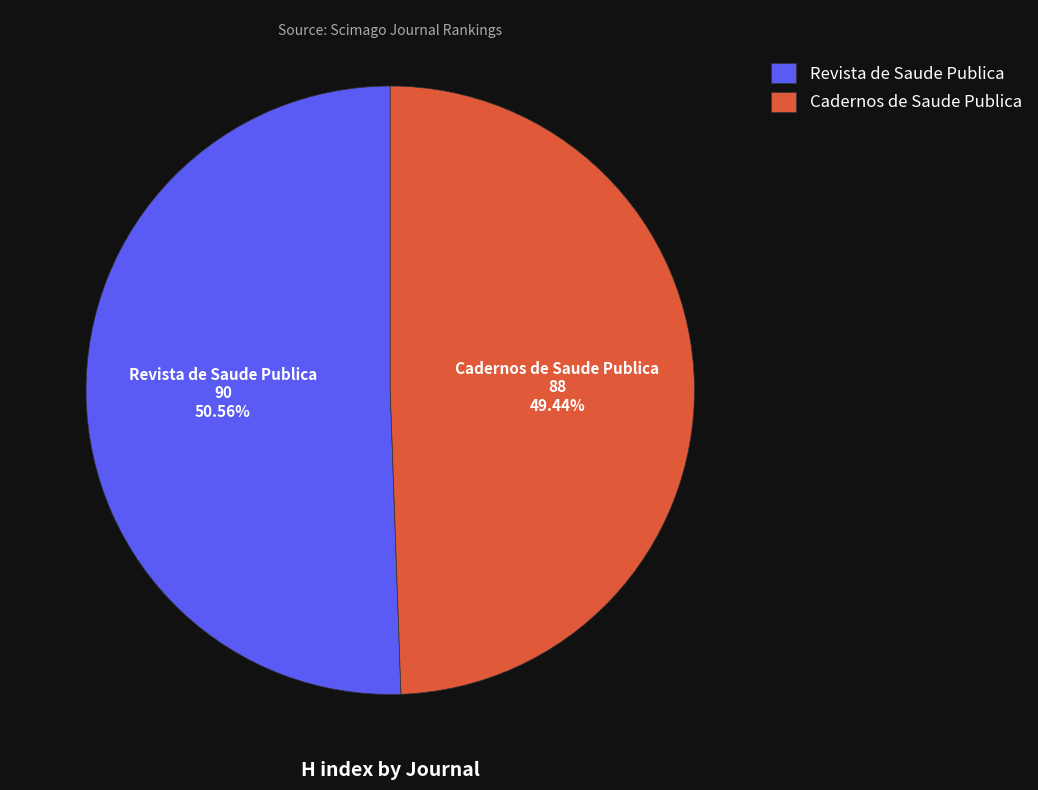

Which slice is the smallest?

Cadernos de Saude Publica